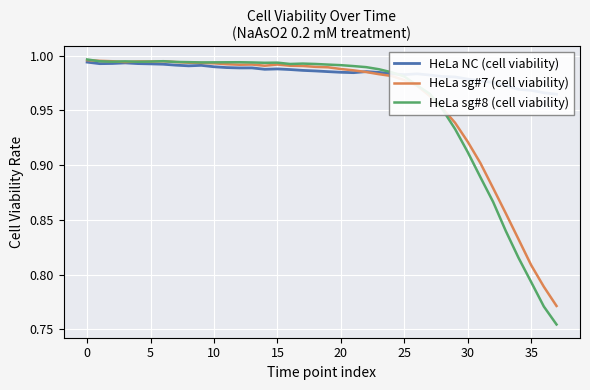

Is it true that HeLa sg#7 (cell viability) equals 0.3 at 15?

False